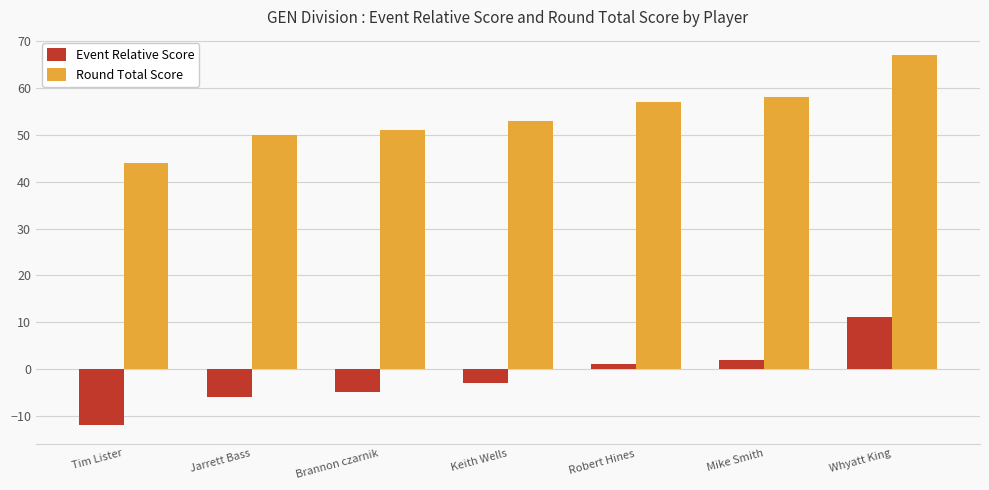

The Round Total Score series shows 51 at Brannon czarnik. True or false?

True